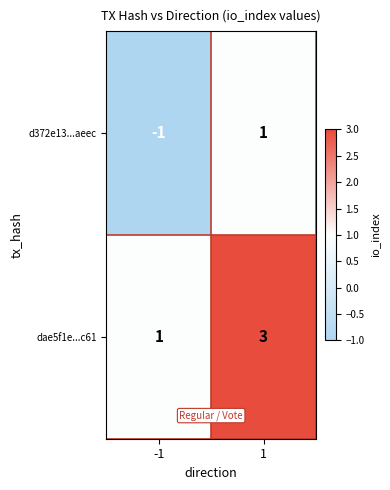

What is the highest value of the dae5f1e...c61 series?

3